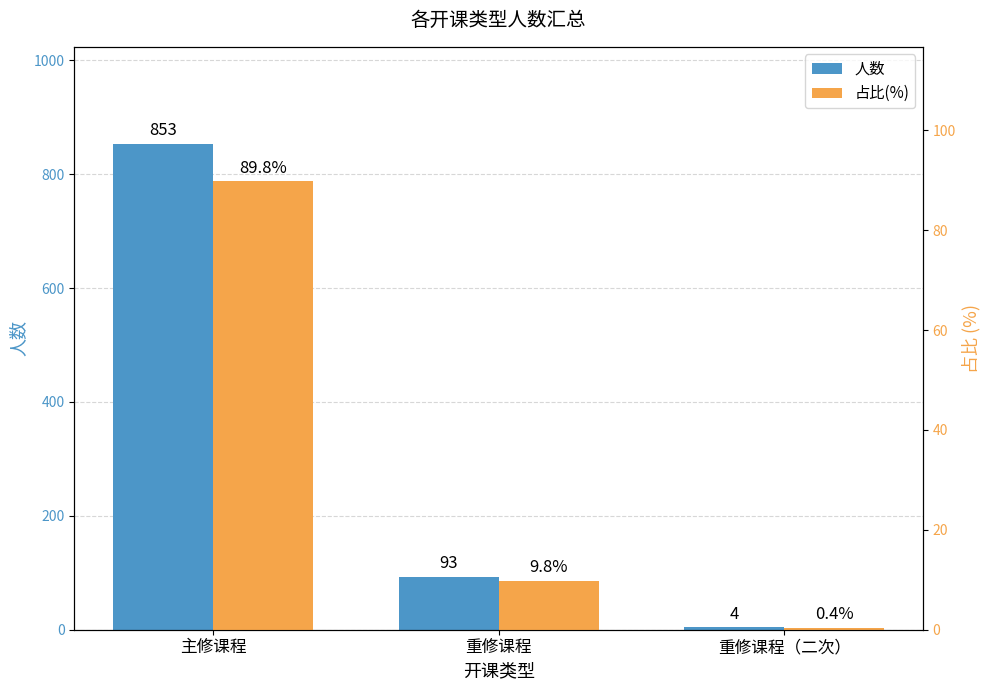

How many bars are there in each group?

2